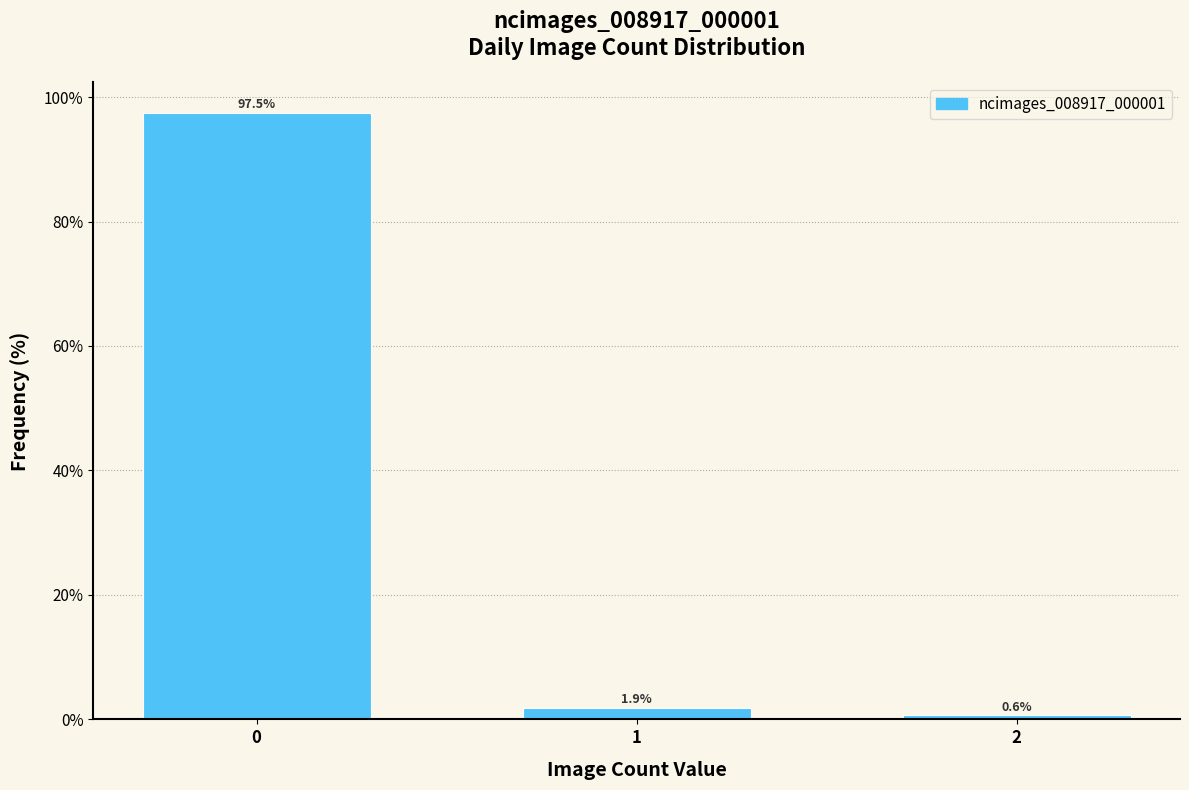

Reading right to left, what are all the values shown in this chart?

0.6	1.9	97.5